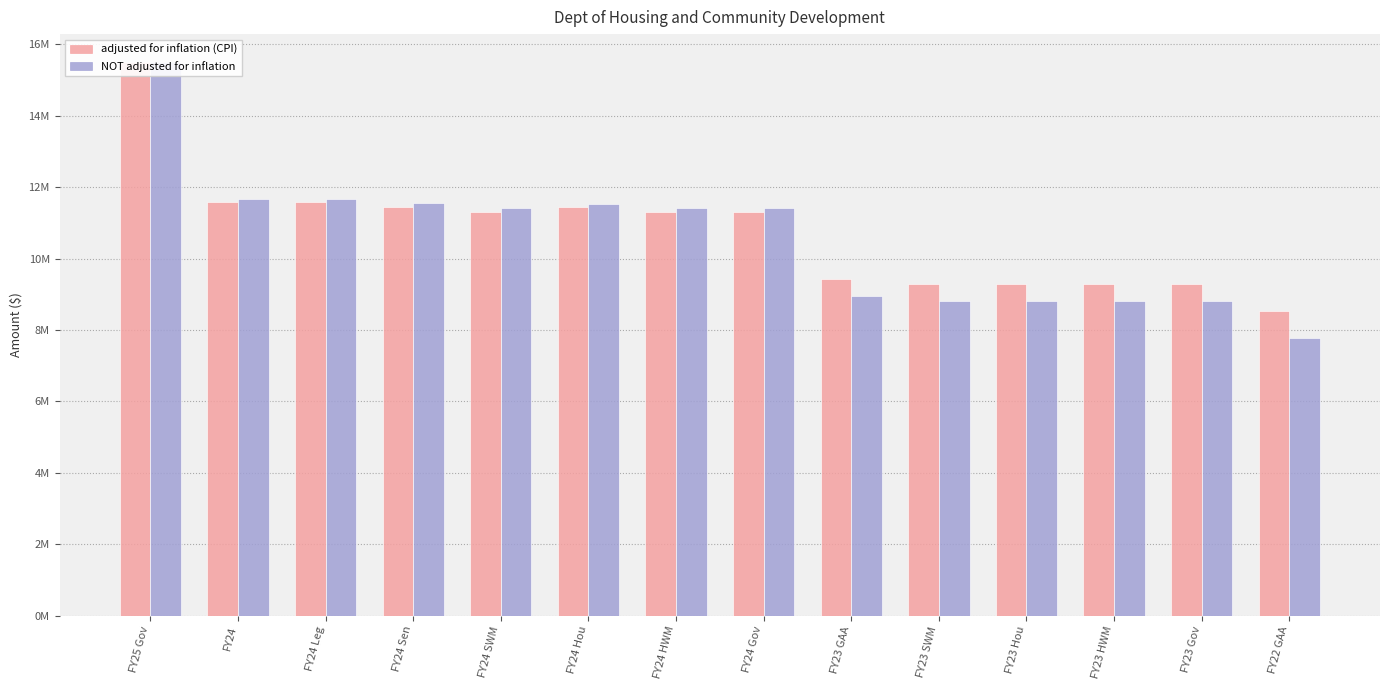

True or false: NOT adjusted for inflation has a value of 2099446 at FY23 Hou.

False